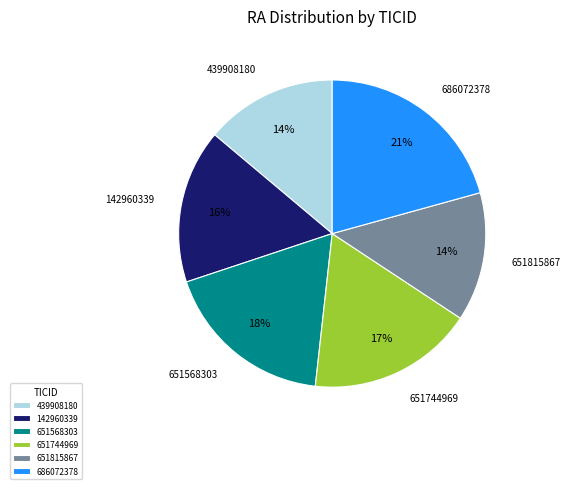

True or false: 651815867 accounts for 14% of the total.

True